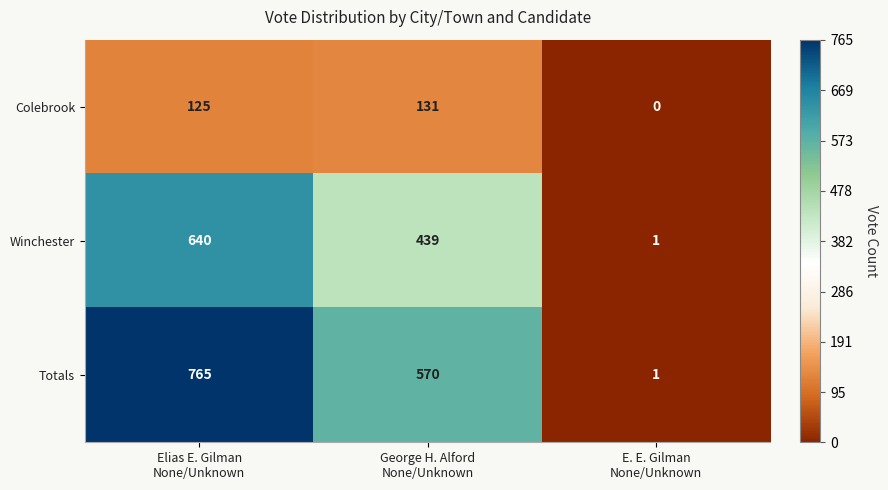

Reading right to left, what are all the values shown in this chart?

Colebrook: 0	131	125
Winchester: 1	439	640
Totals: 1	570	765